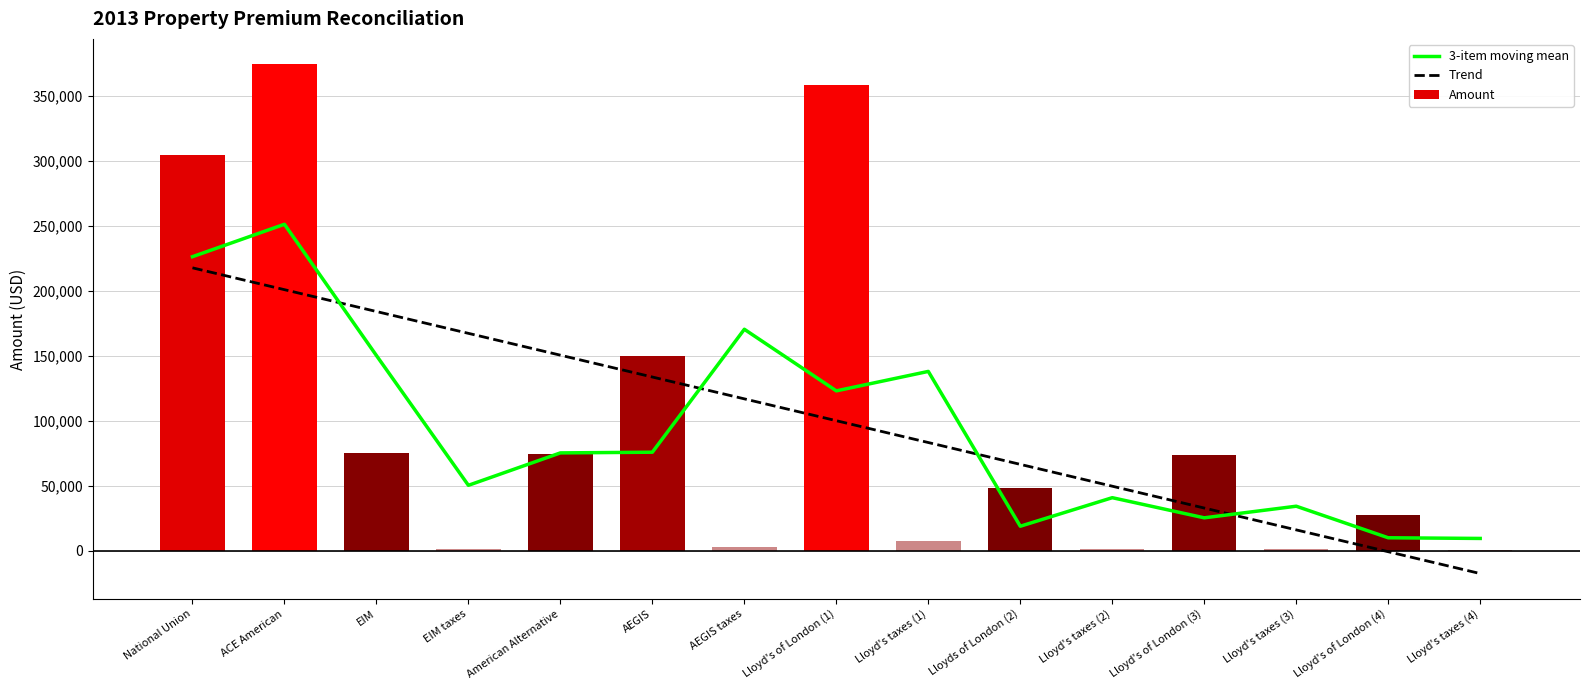

What is the label of the 7th bar from the right?

Lloyd's taxes (1)